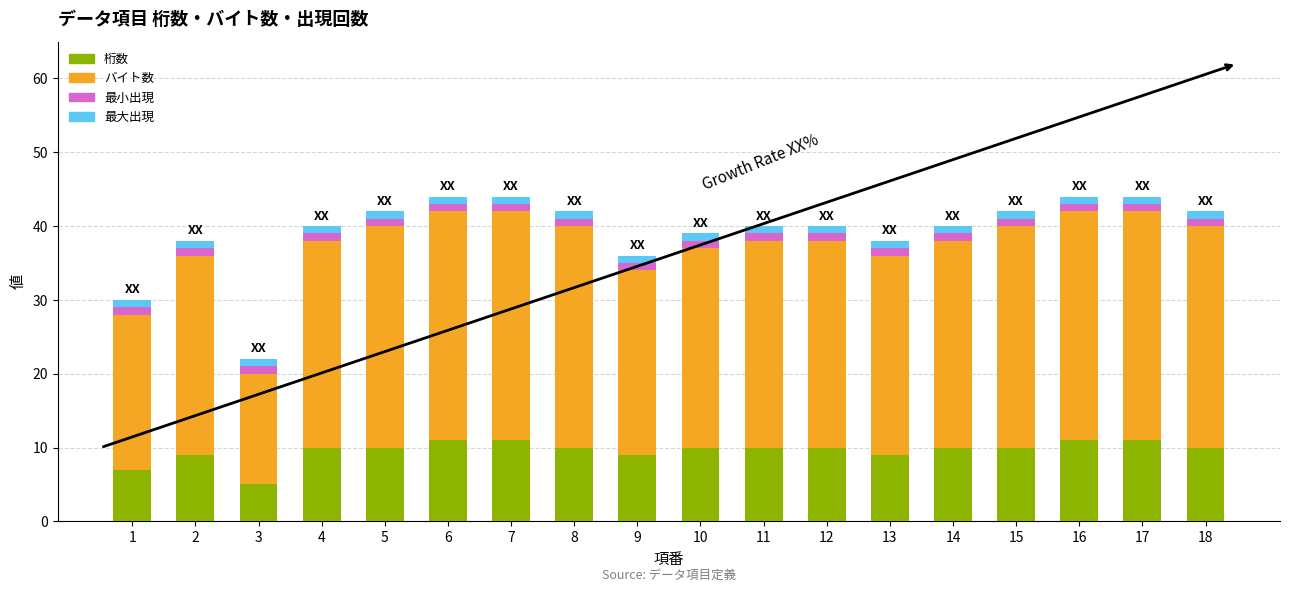

True or false: 桁数 has a value of 10 at 10.

True